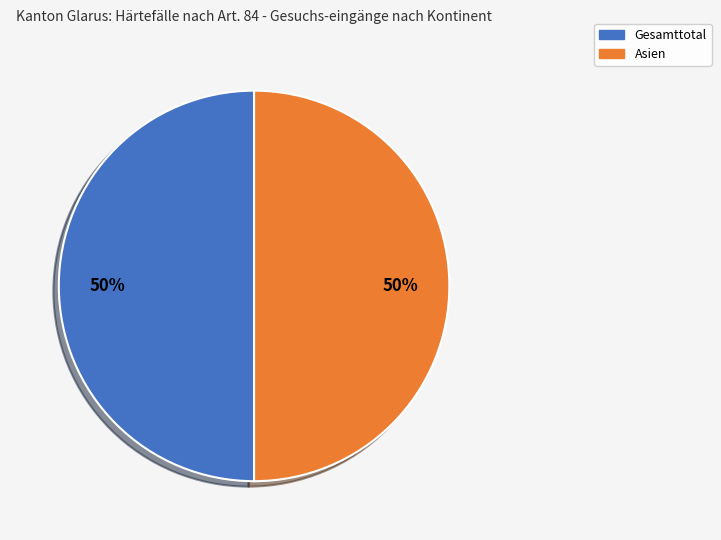

How many segments does this pie chart have?

2